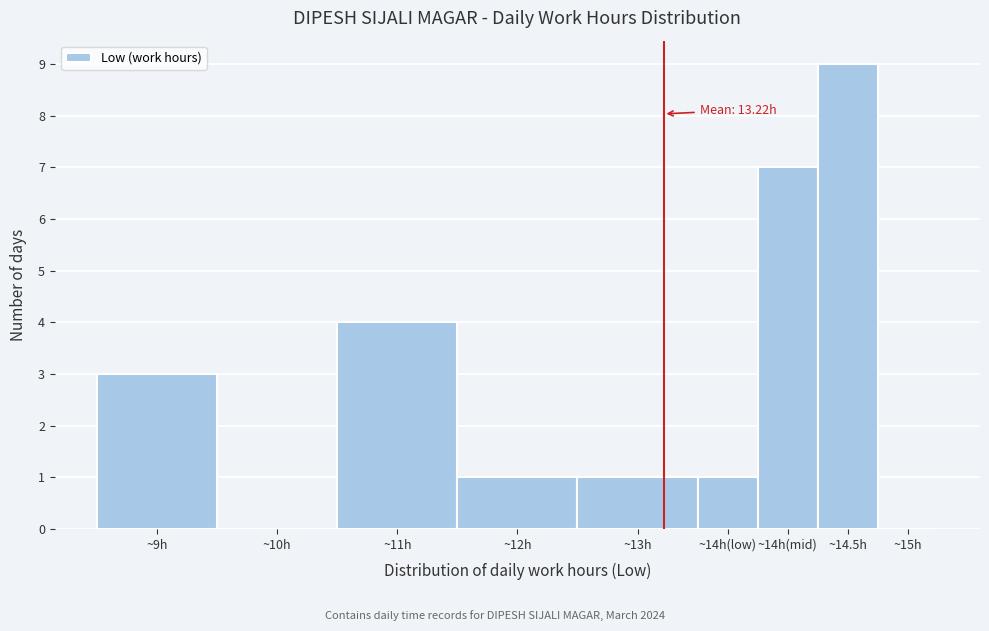

Reading right to left, what are all the values shown in this chart?

~15h=0	~14.5h=9	~14h(mid)=7	~14h(low)=1	~13h=1	~12h=1	~11h=4	~10h=0	~9h=3